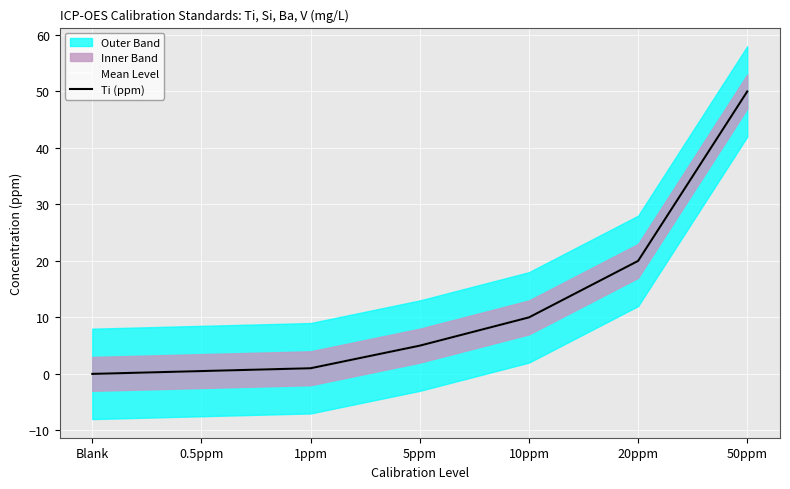

True or false: Mean Level and Ti (ppm) intersect in this chart.

False